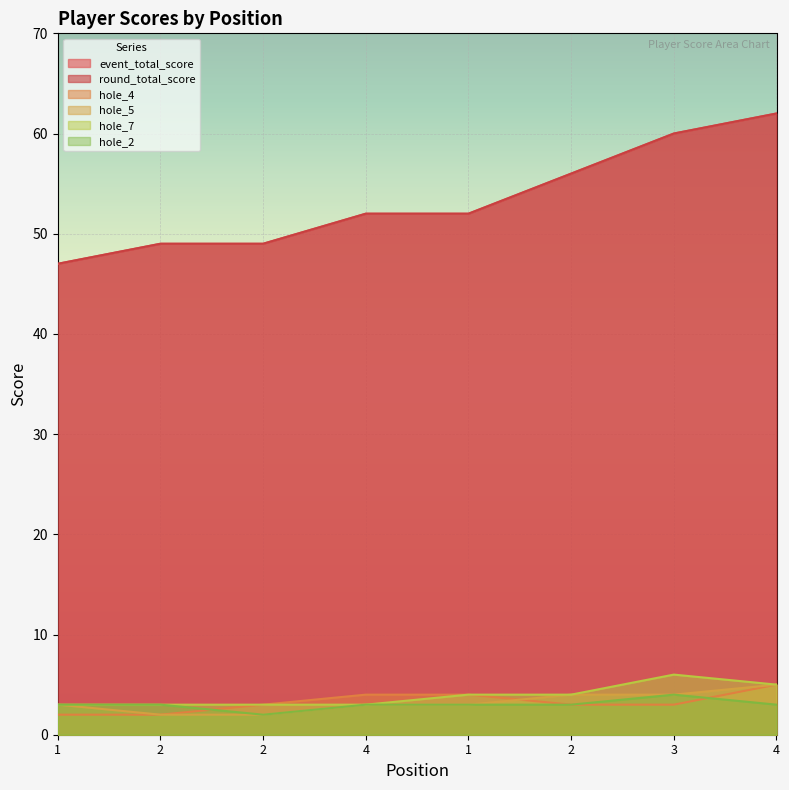

Which series changed the most between 2 and 3?

event_total_score